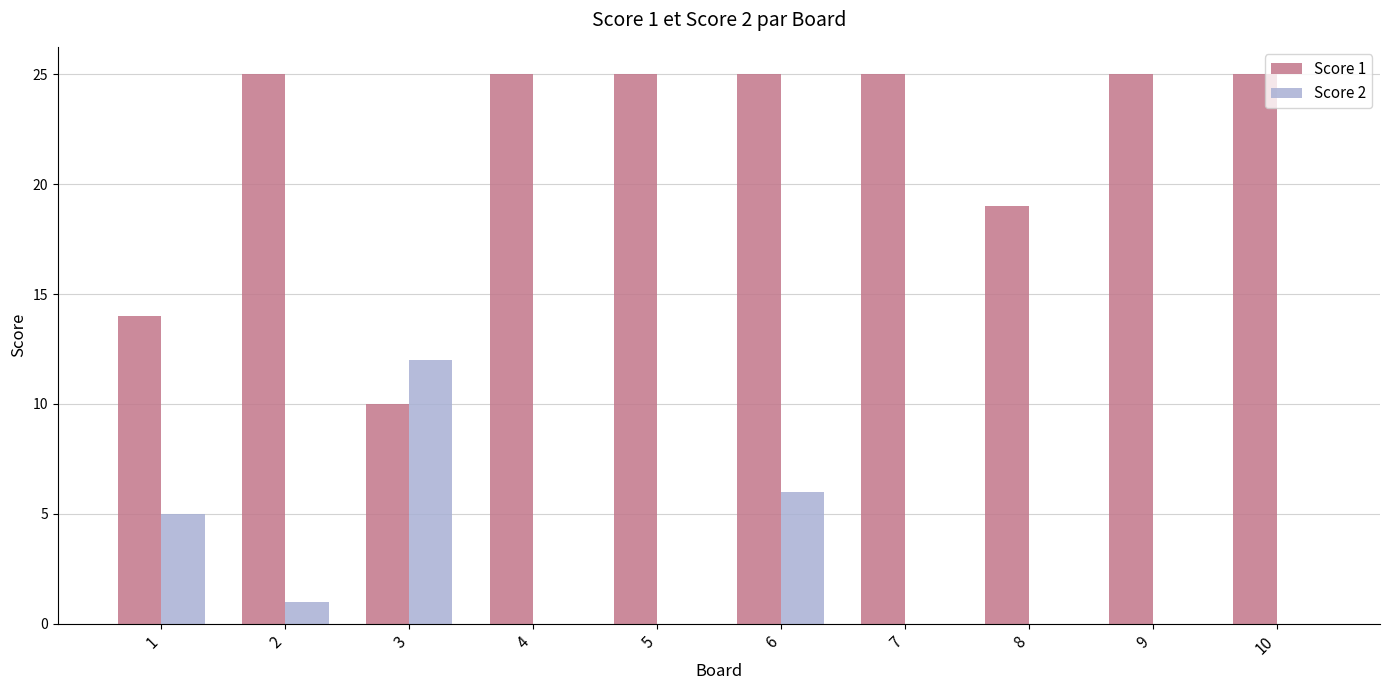

Which category has the highest value in the Score 2 series?

3